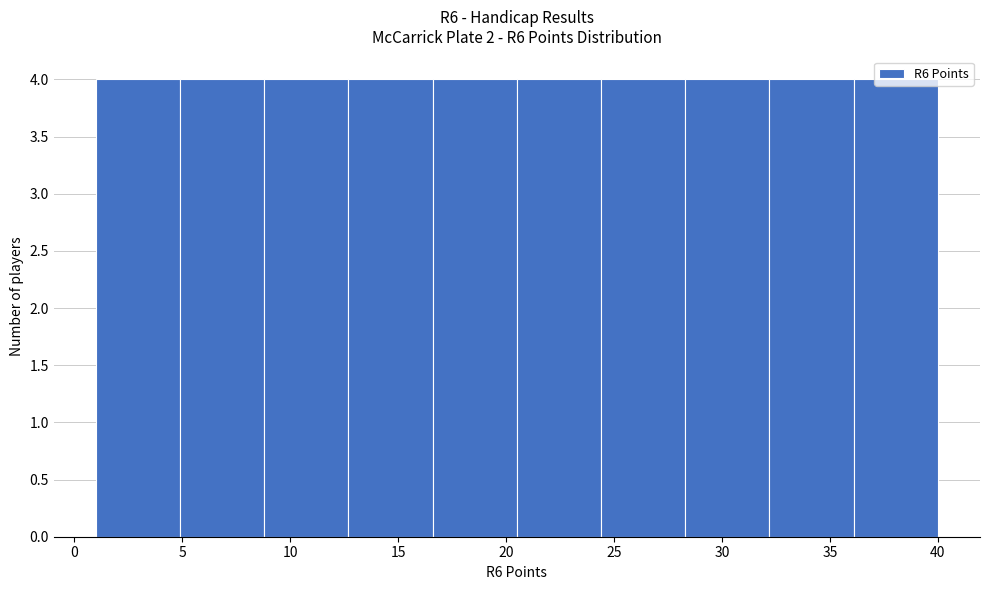

Reading left to right, transcribe this chart: for each bar, give the range it covers on the x-axis and its height. Neither the bar edges nor the heights are printed on the chart, so give them approximately, as read against the axes.

1.0 to 4.9: 4
4.9 to 8.8: 4
8.8 to 12.7: 4
12.7 to 16.6: 4
16.6 to 20.5: 4
20.5 to 24.4: 4
24.4 to 28.3: 4
28.3 to 32.2: 4
32.2 to 36.1: 4
36.1 to 40.0: 4